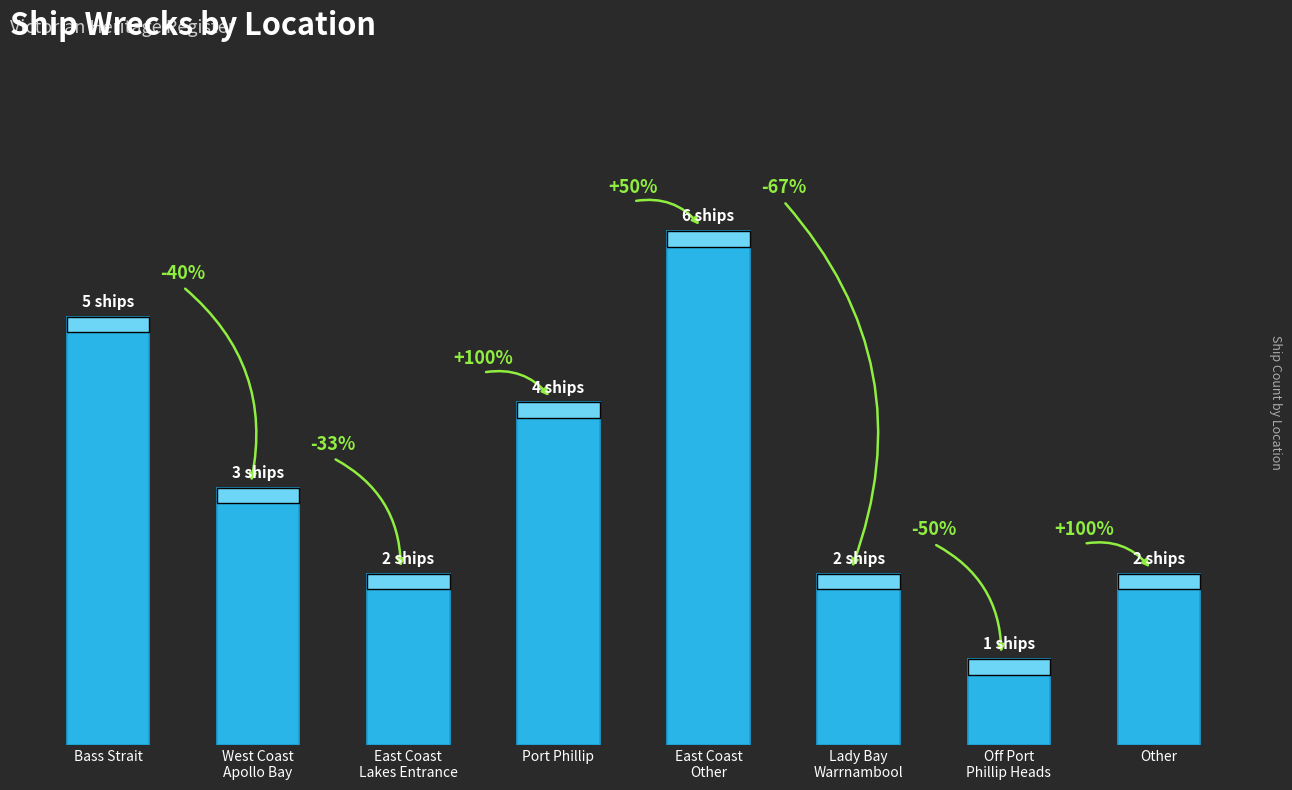

How many values are below 3?

4